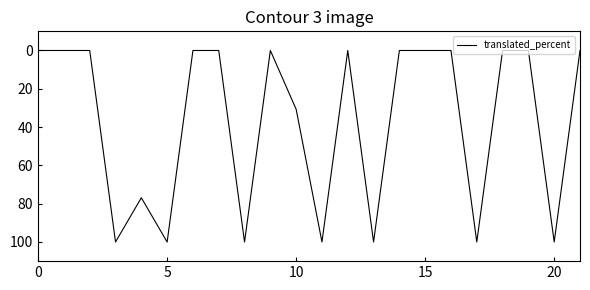

What is the difference between the maximum and second lowest values?

100.0